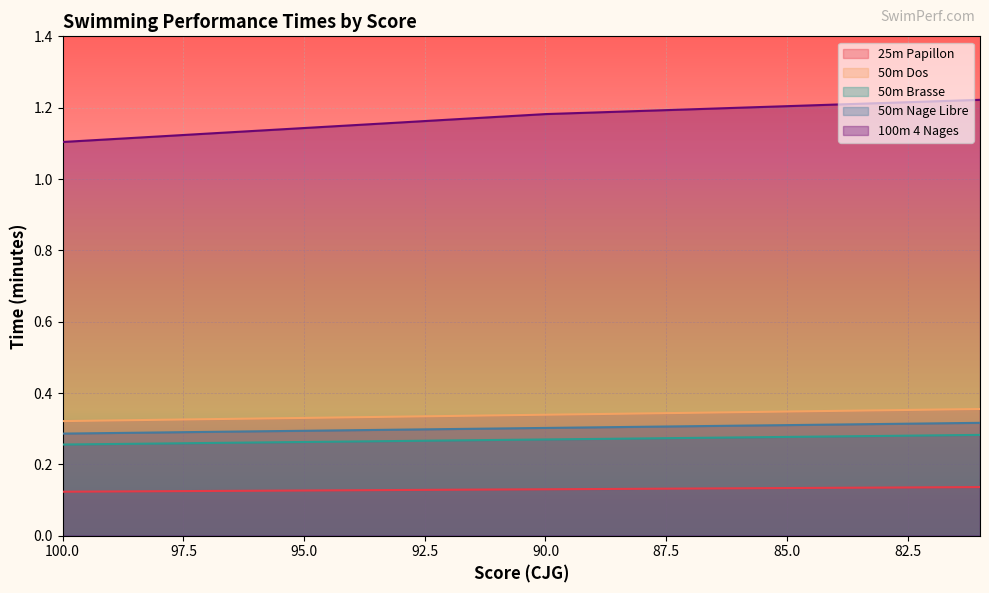

Rank the categories by 50m Nage Libre value from lowest to highest.

100, 99, 98, 97, 96, 95, 94, 93, 92, 91, 90, 89, 88, 87, 86, 85, 84, 83, 82, 81